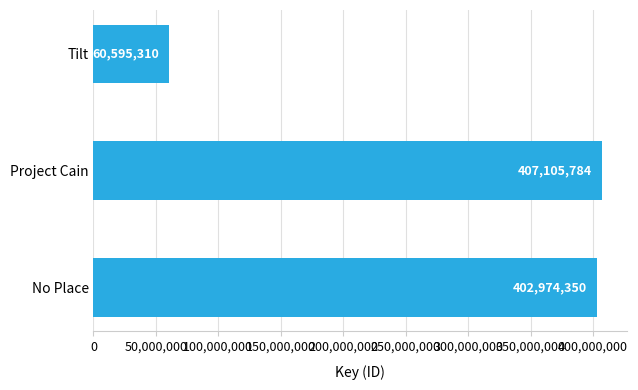

List the labels in order of value, largest first.

Project Cain, No Place, Tilt